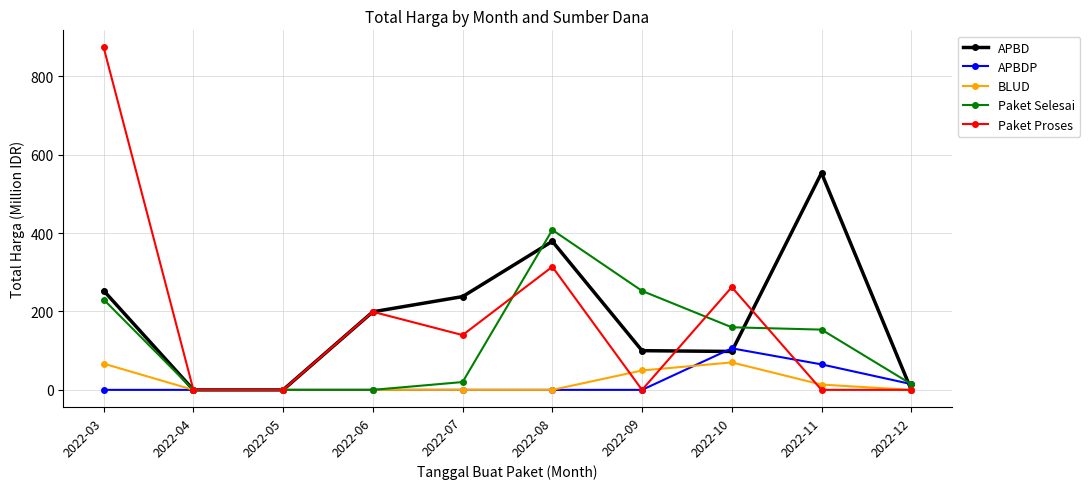

Does the chart display data point markers on the line(s)?

Yes